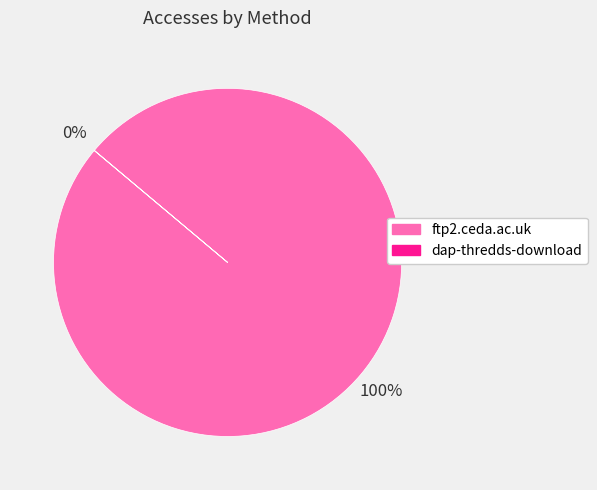

Which slice is the largest?

ftp2.ceda.ac.uk